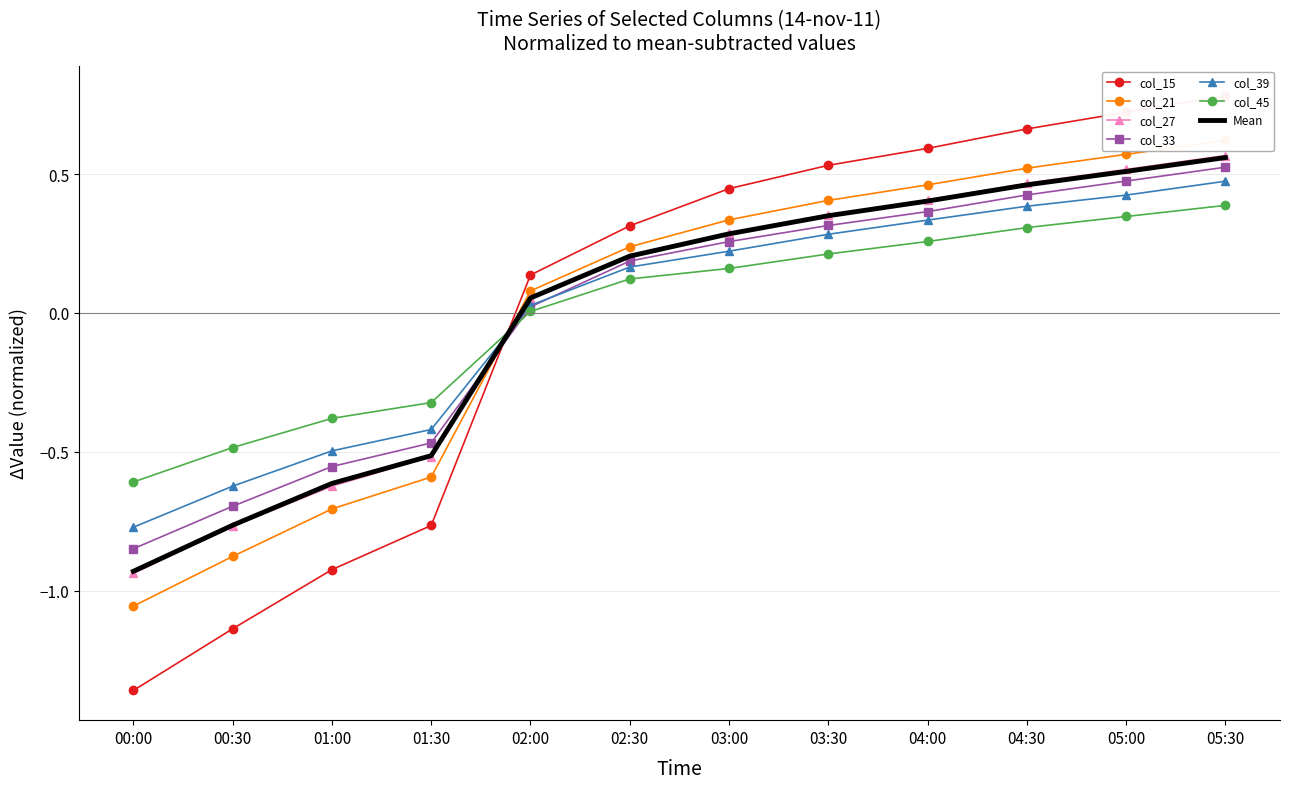

Which series ends up on top after the final intersection of col_21 and col_33?

col_21